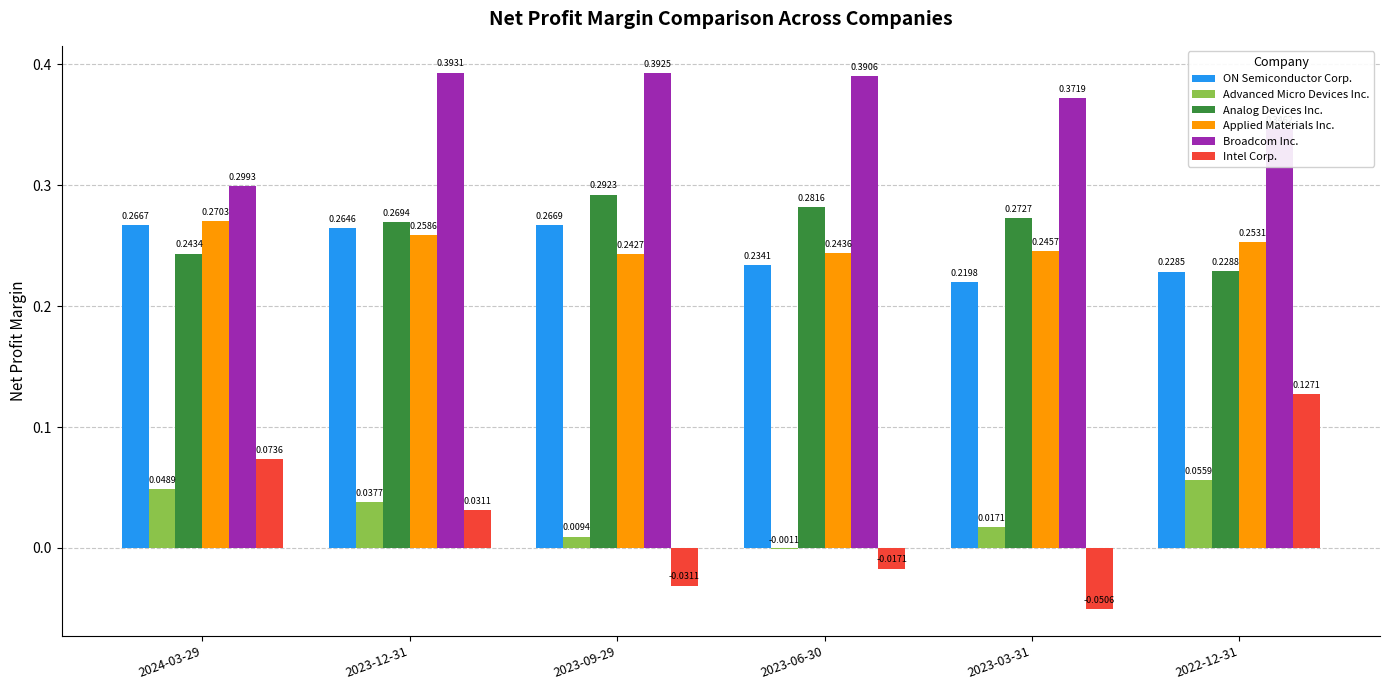

Which series changed the most between 2023-12-31 and 2023-09-29?

Intel Corp.